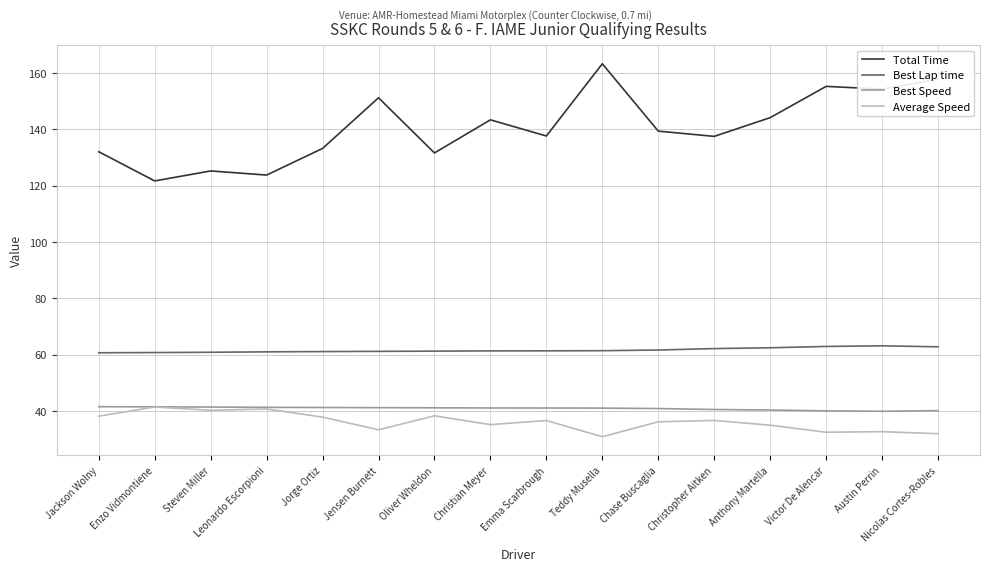

True or false: Average Speed and Total Time cross at least once.

False